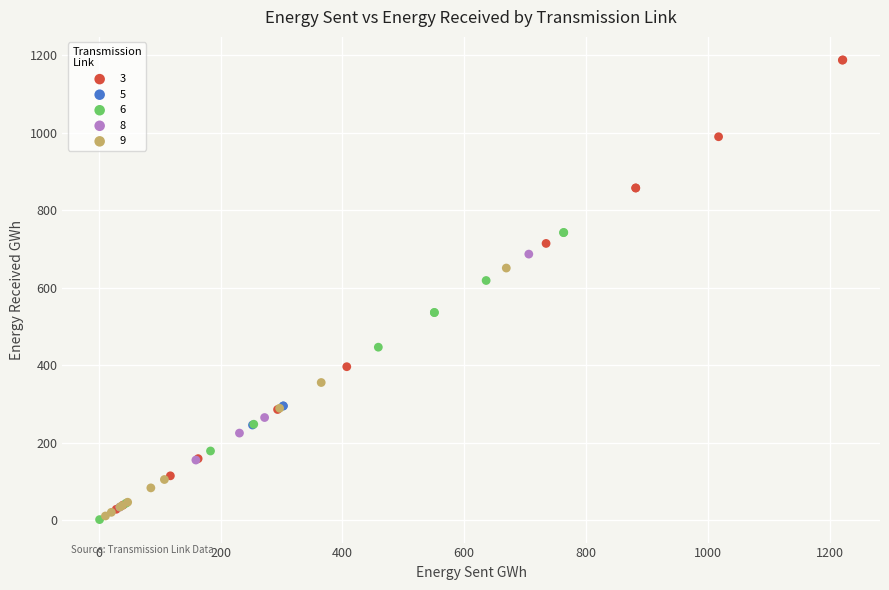

Which series contains the highest Y value?

3